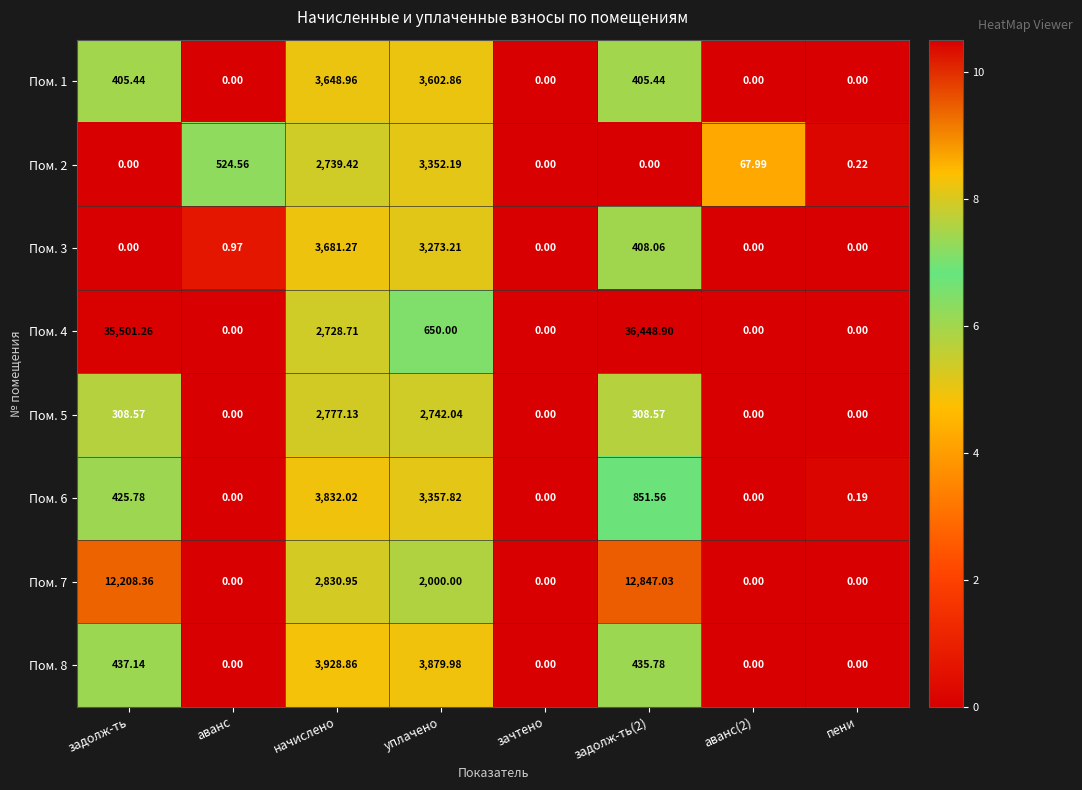

Count the number of data series in this chart.

8